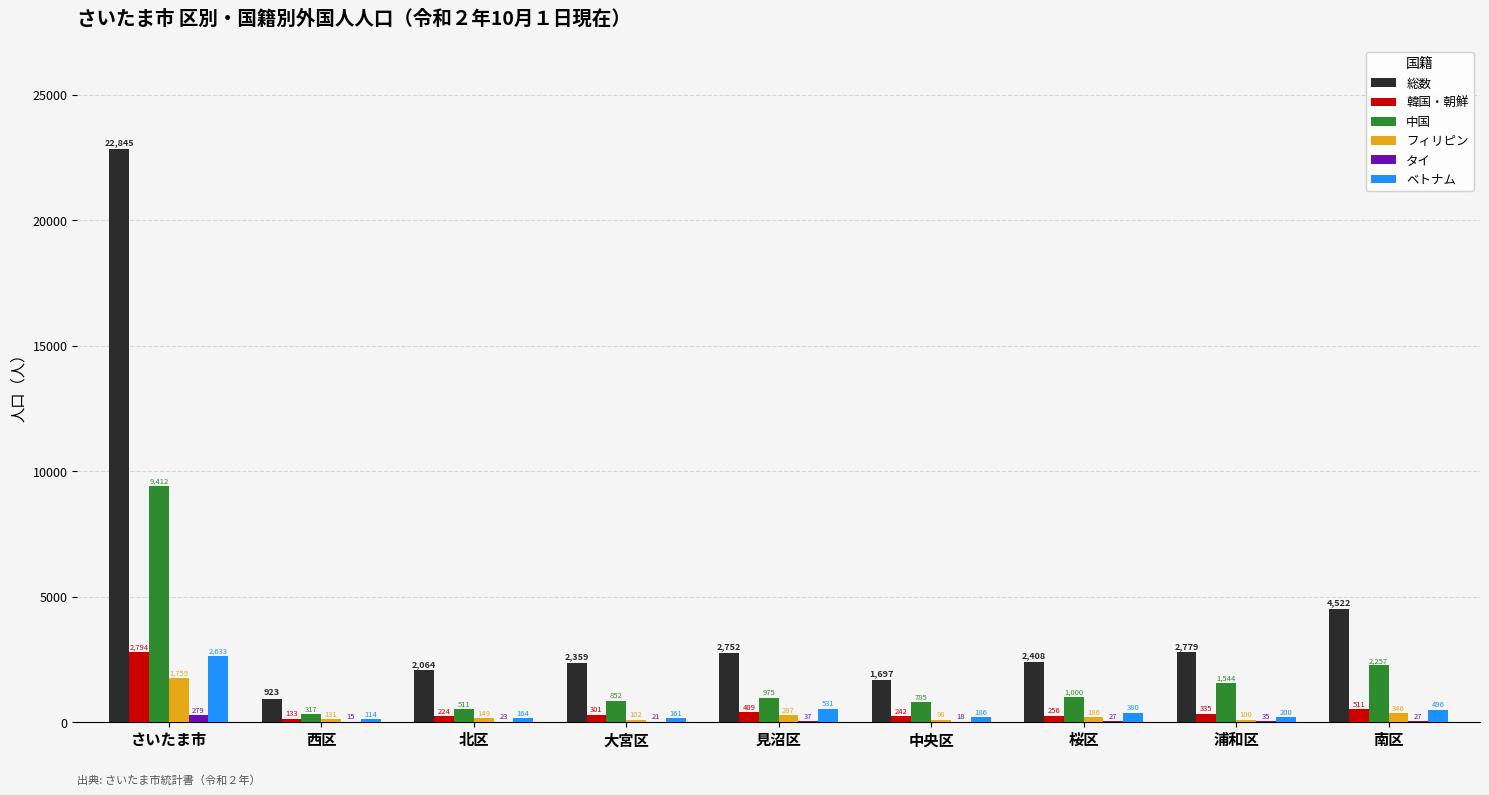

The 韓国・朝鮮 series shows 409 at 見沼区. True or false?

True